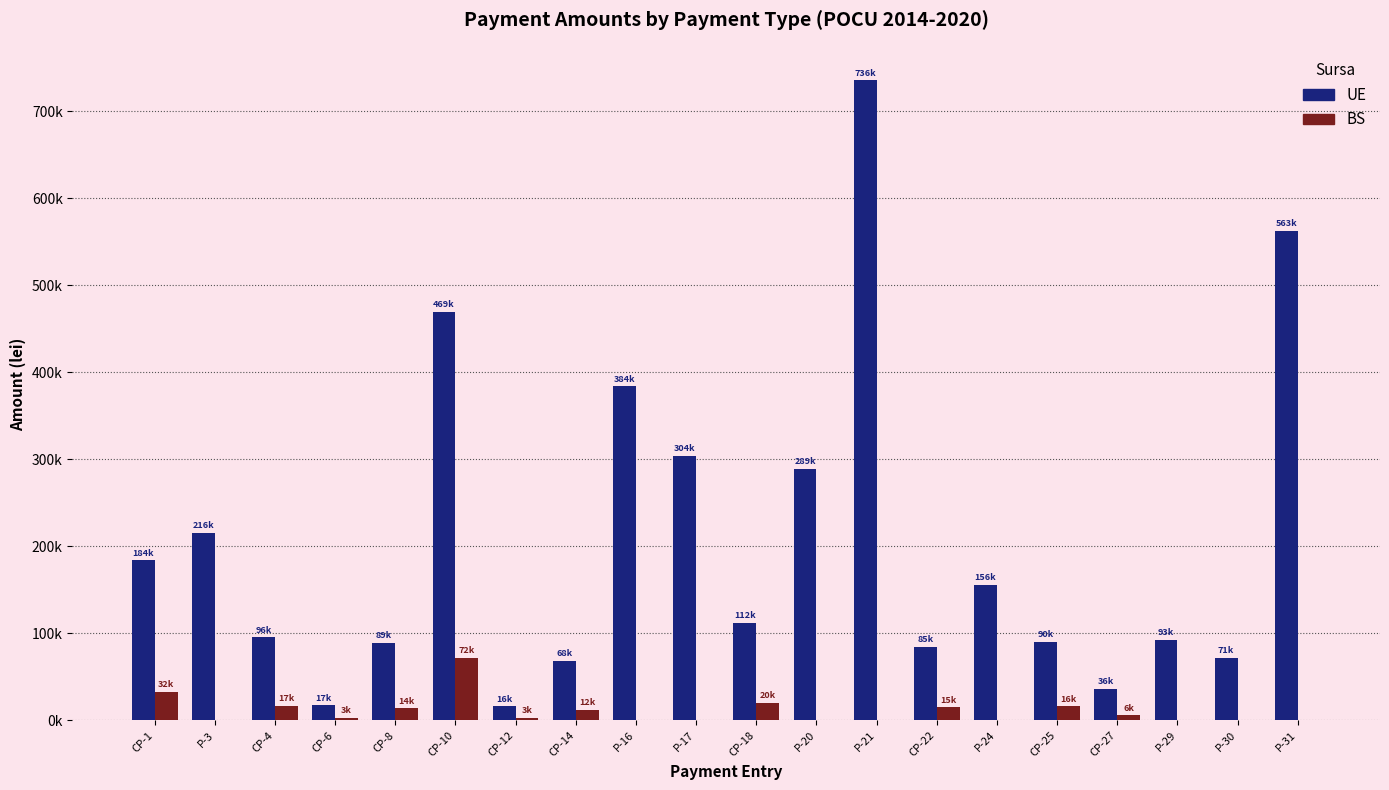

What is the sum of all BS values?

208838.5